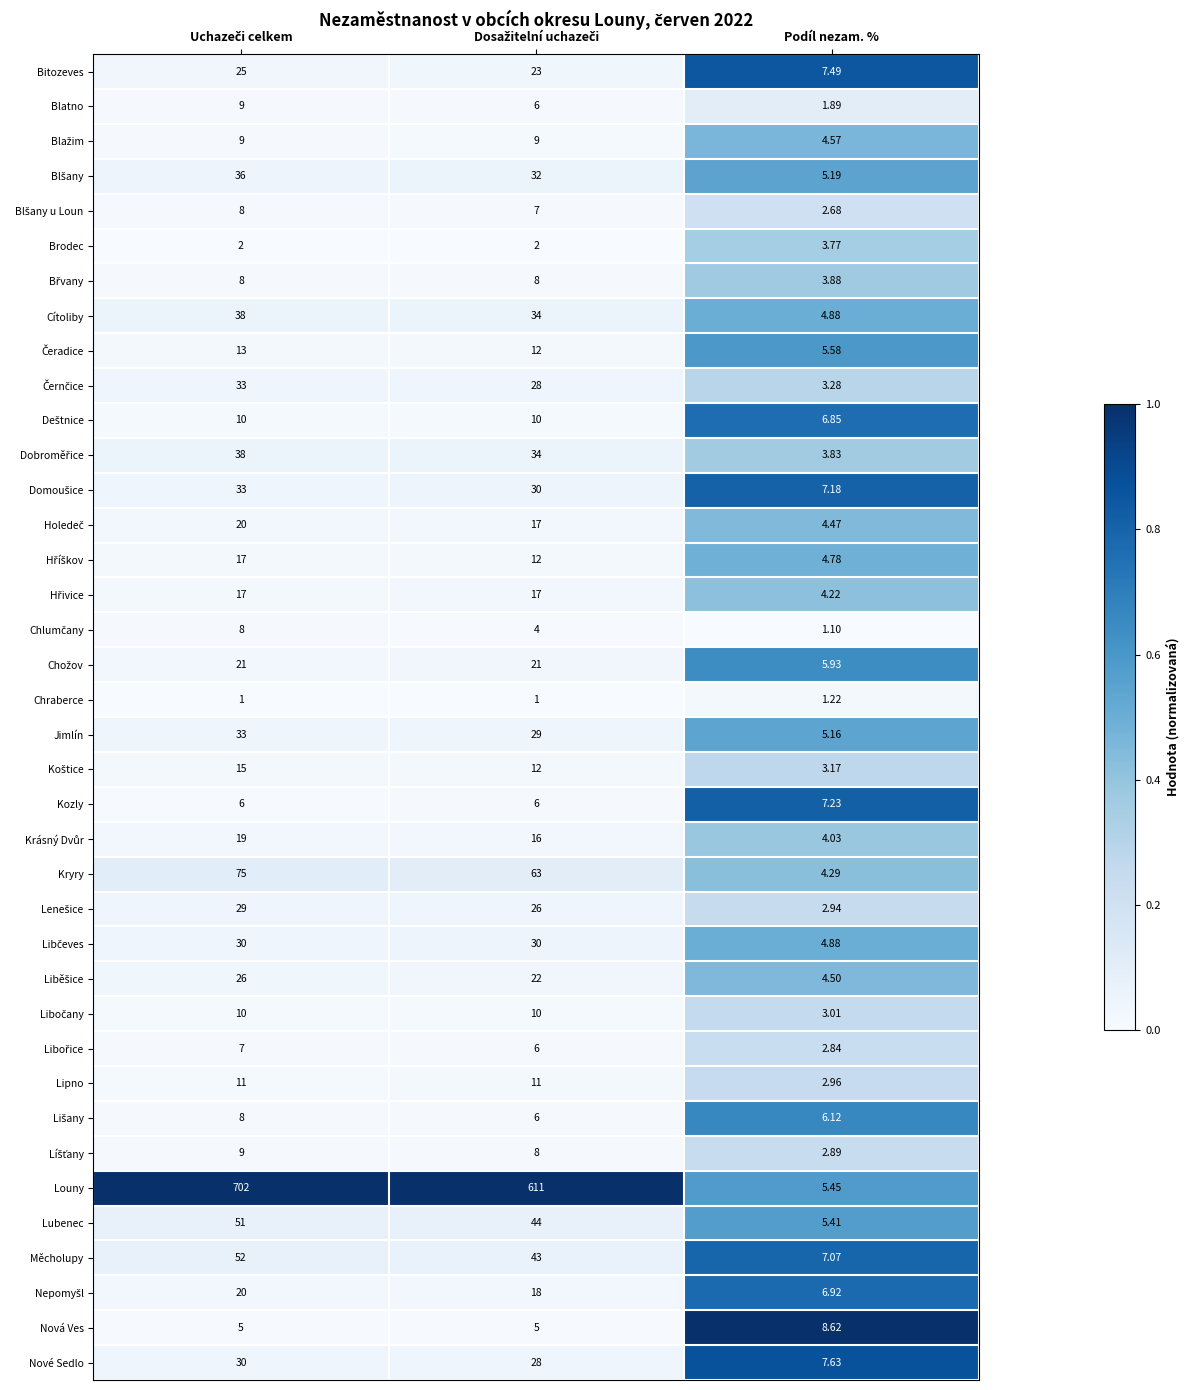

How many series are shown in this chart?

38